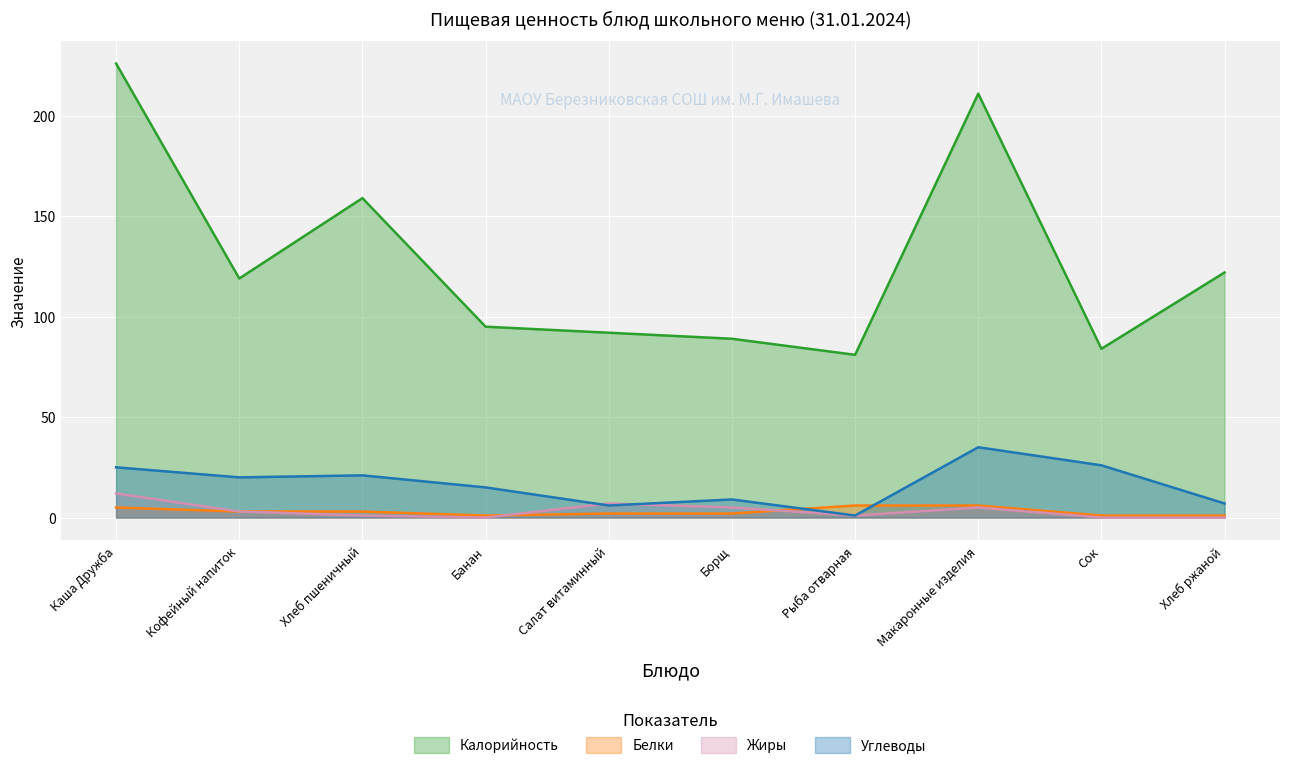

What is the sum of the Углеводы values at Макаронные изделия and Борщ?

44